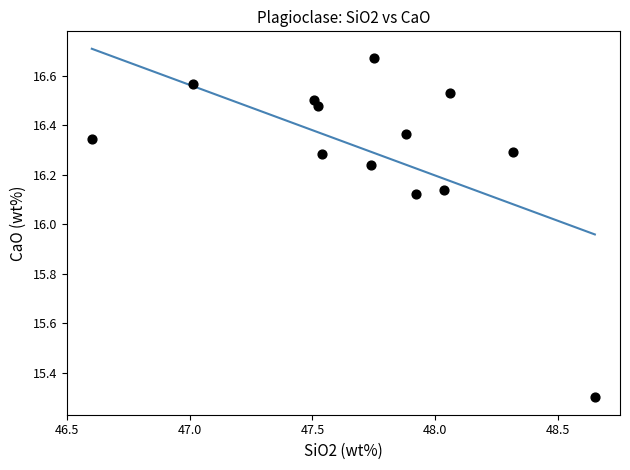

What is the range of X values (max minus min)?

2.0